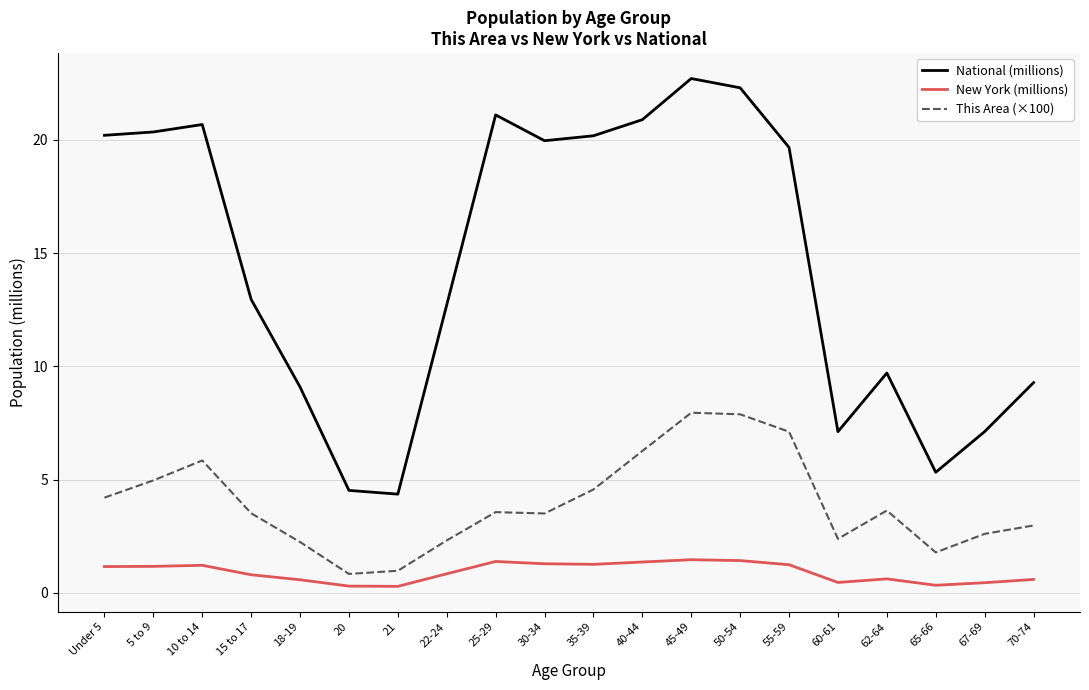

What is the lowest value of the This Area (×100) series?

0.8